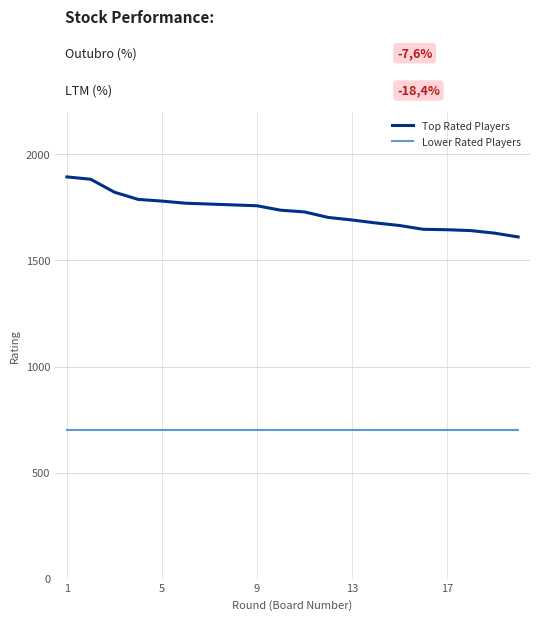

List the series in order of their peak value, lowest first.

Lower Rated Players, Top Rated Players